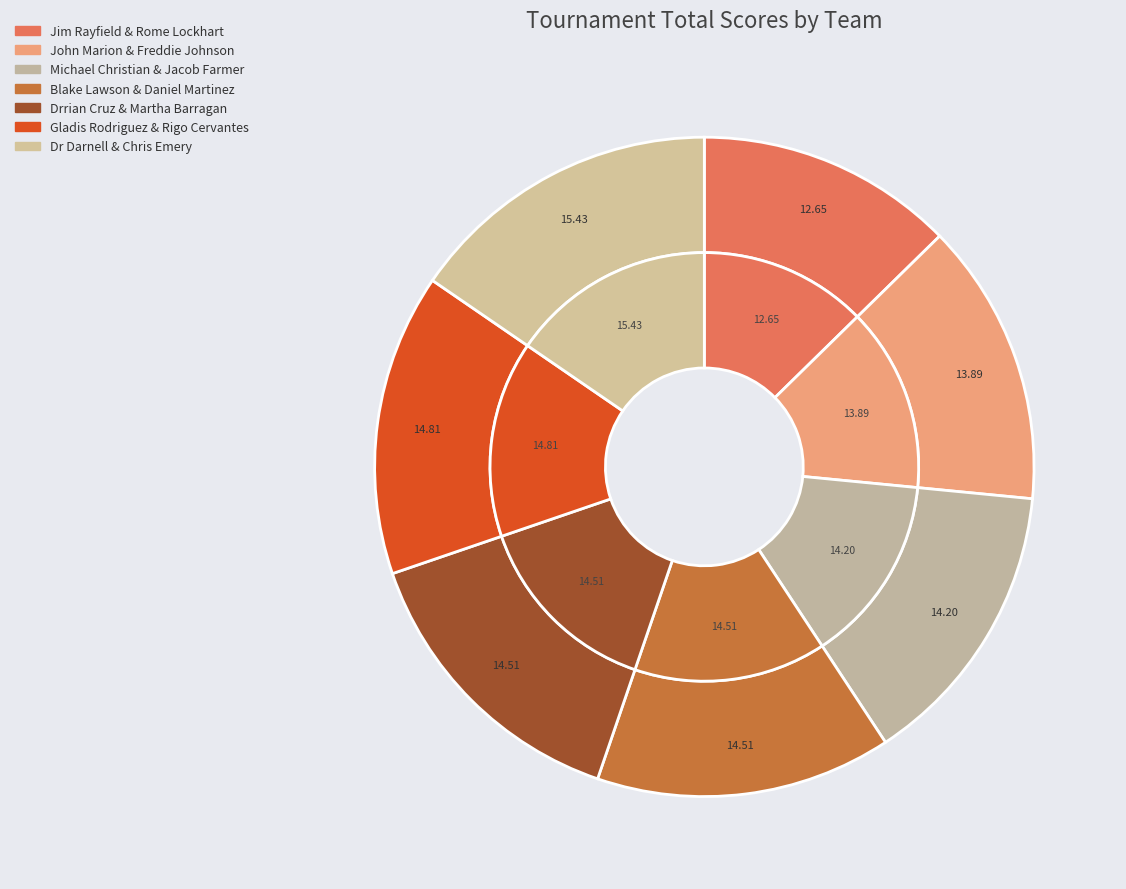

Does Michael Christian & Jacob Farmer account for over 50% of the chart?

No